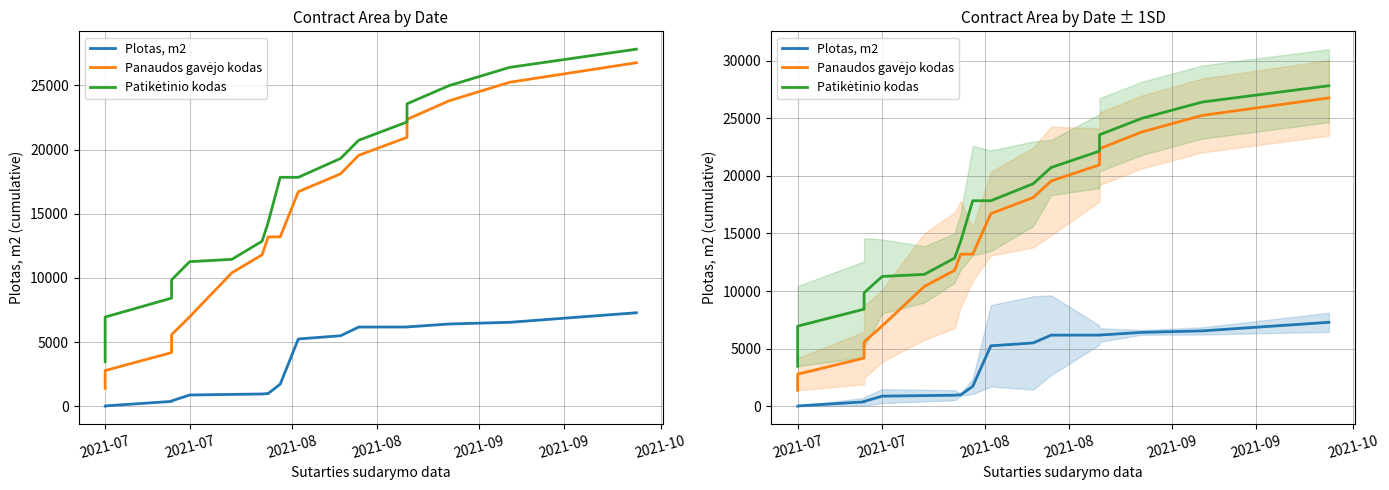

True or false: Panaudos gavėjo kodas has more than 1 interior local peaks.

False